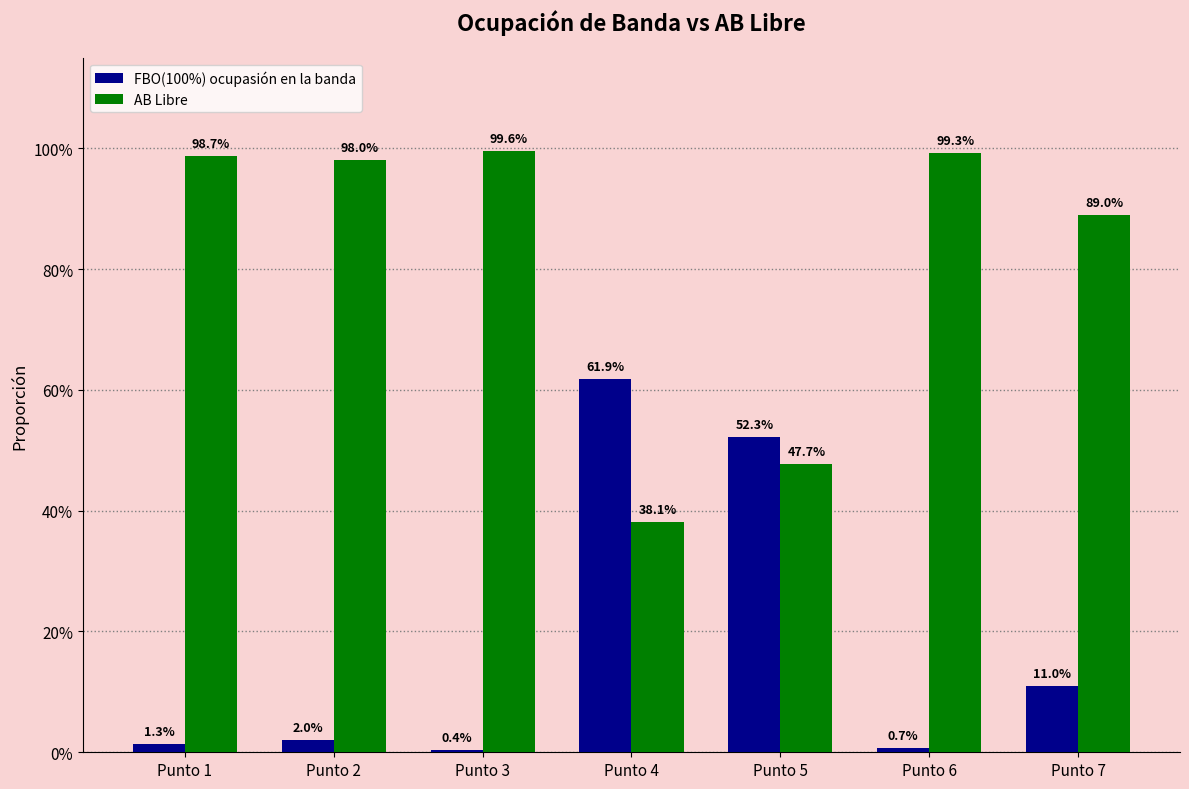

What is the sum of the FBO(100%) ocupasión en la banda values at Punto 6 and Punto 5?

0.5